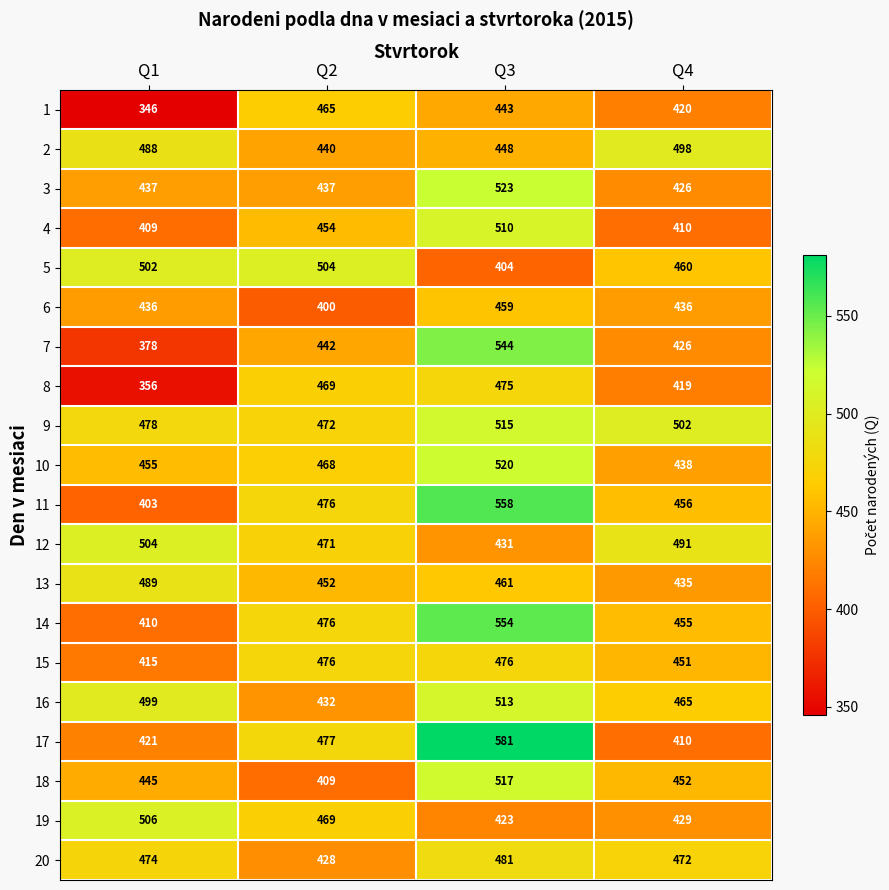

Is it true that 1 equals 346 at Q1?

True